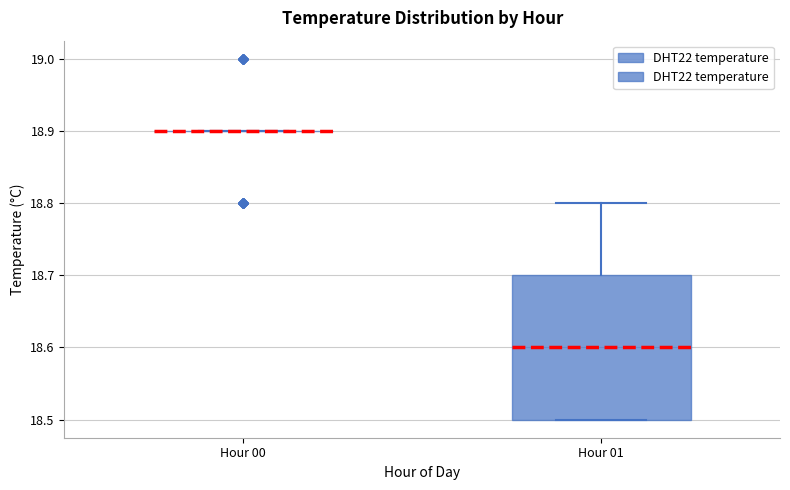

Which box is the tallest, from its lower edge to its upper edge?

Hour 01